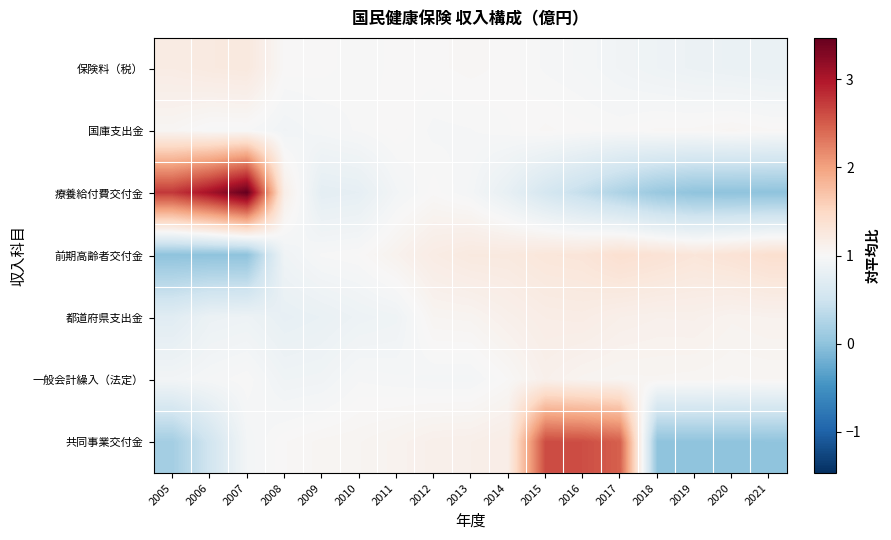

At which category does the chart reach its minimum across all series?

2021